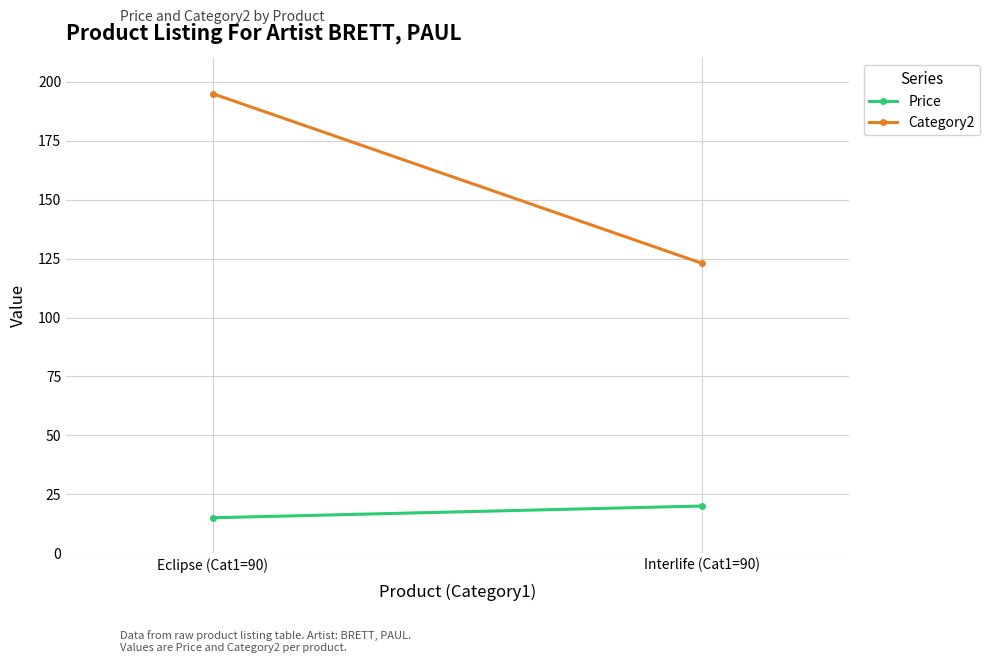

Reading left to right, what are all the values shown in this chart?

Price: Eclipse (Cat1=90)=15.0	Interlife (Cat1=90)=20.0
Category2: Eclipse (Cat1=90)=195.0	Interlife (Cat1=90)=123.0